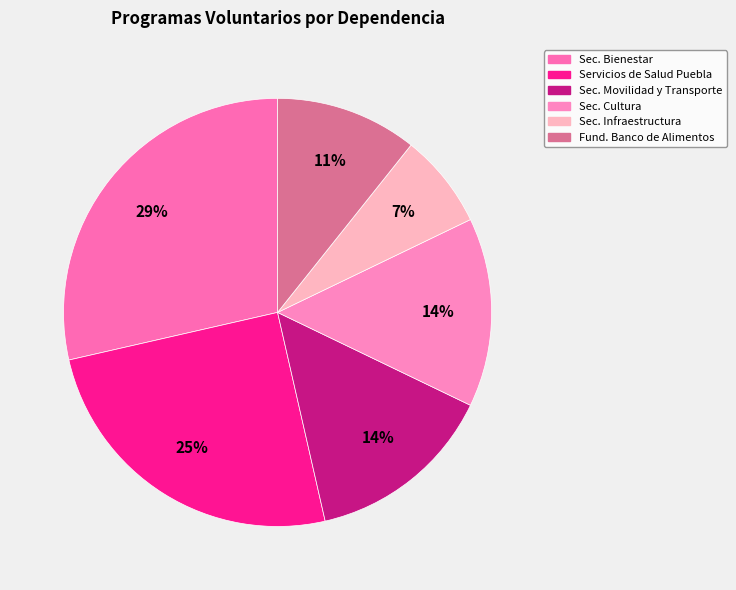

How many slices are in this pie chart?

6